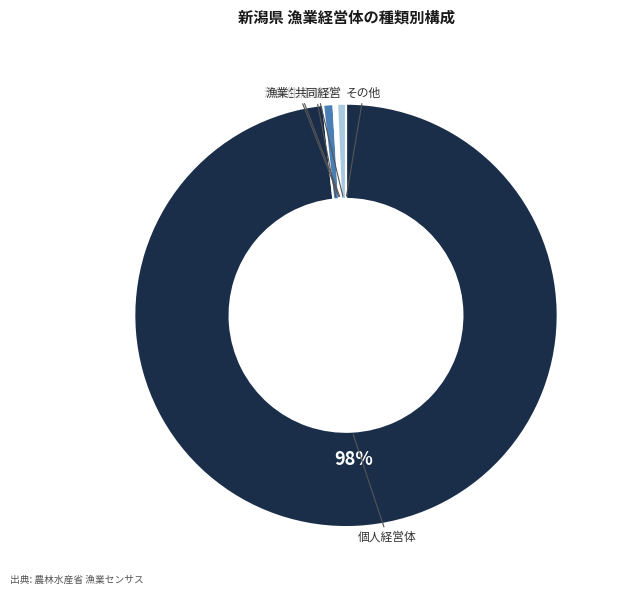

Which slice is the largest?

個人経営体